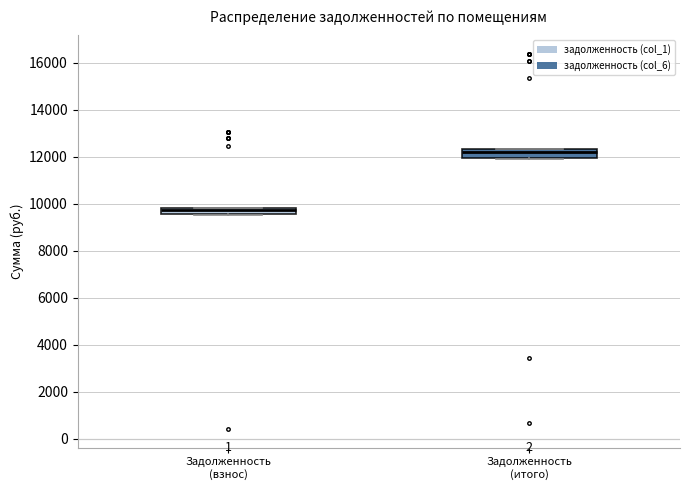

Where does the median line of the box for Задолженность (итого) sit on the y-axis? The values are not printed on the chart, so give them approximately, as read against the axis.

12200